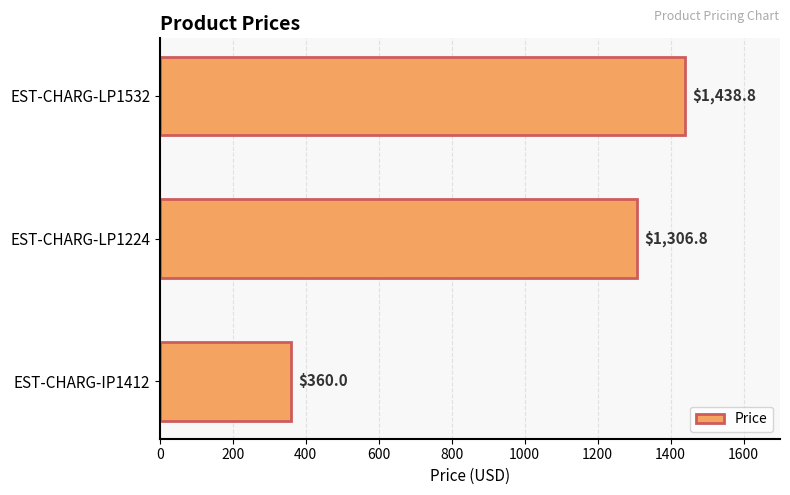

Count the number of categories in the chart.

3